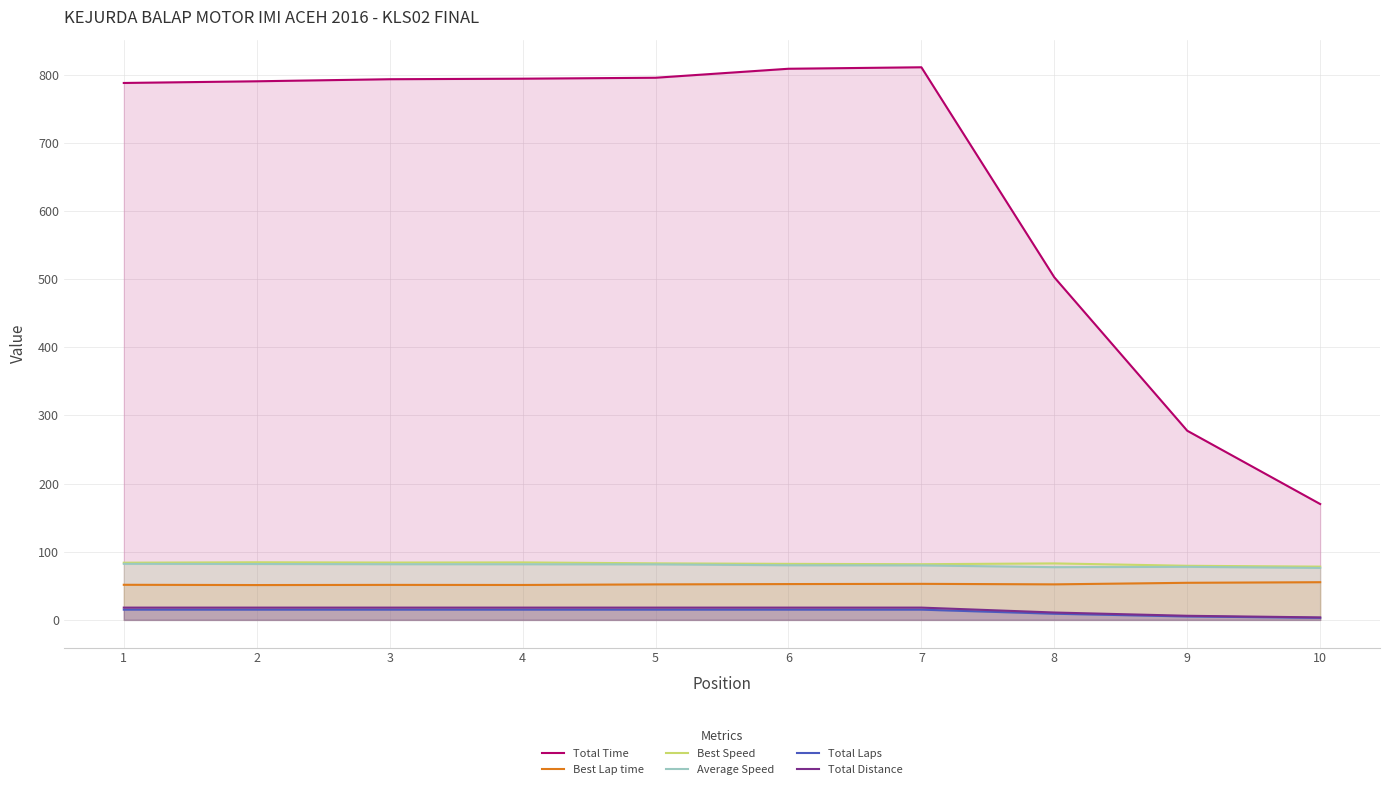

True or false: Total Time and Best Speed intersect in this chart.

False